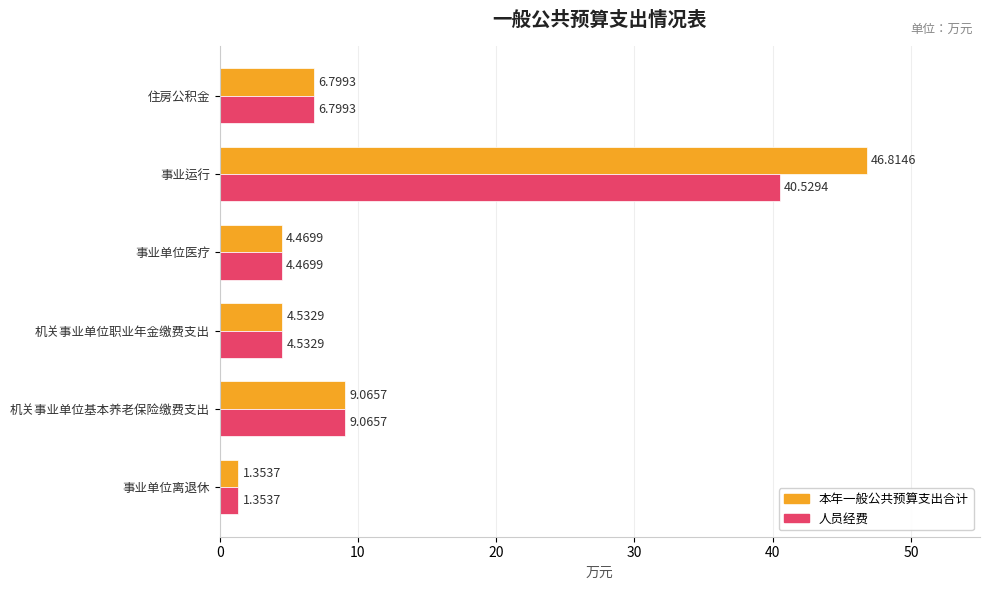

What are all the series names shown in the legend?

本年一般公共预算支出合计, 人员经费